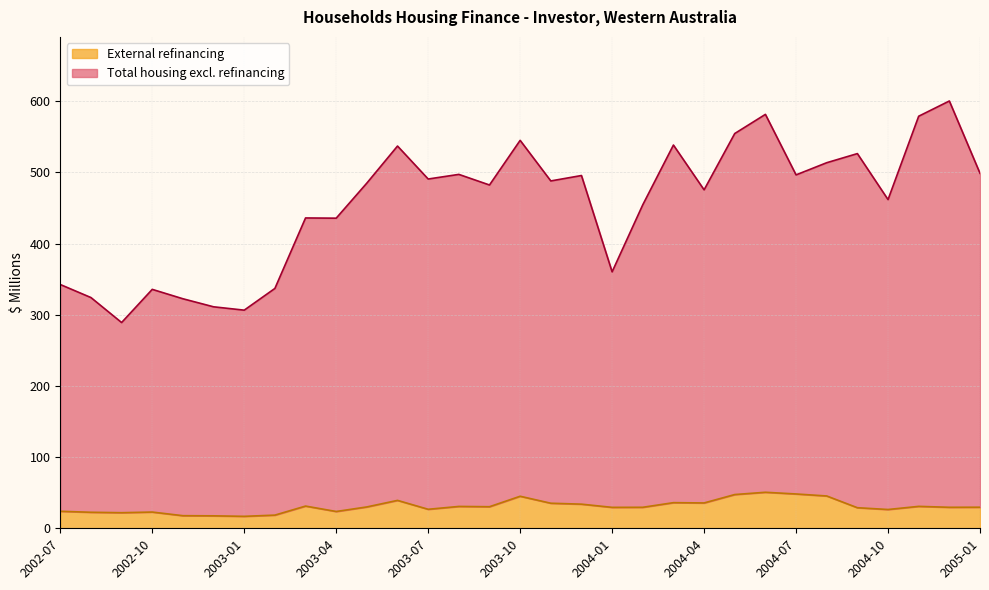

What is the average value of the Total housing excl. refinancing series?

454.8